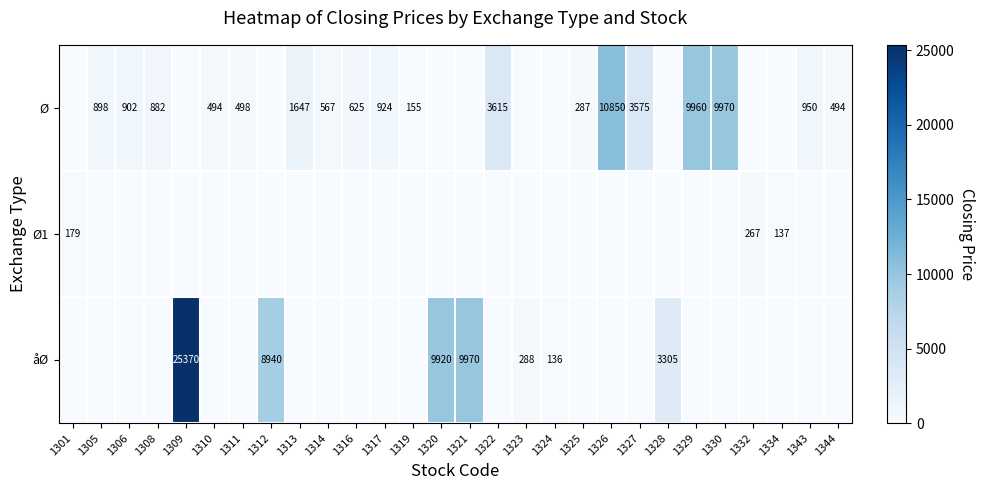

The Ø series shows 313 at 1308. True or false?

False